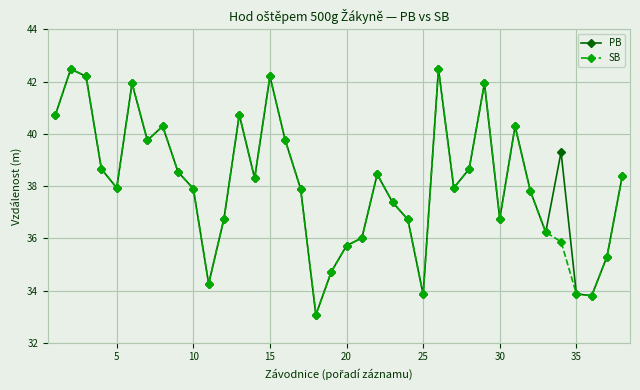

At how many categories does at least one series exceed 41?

6